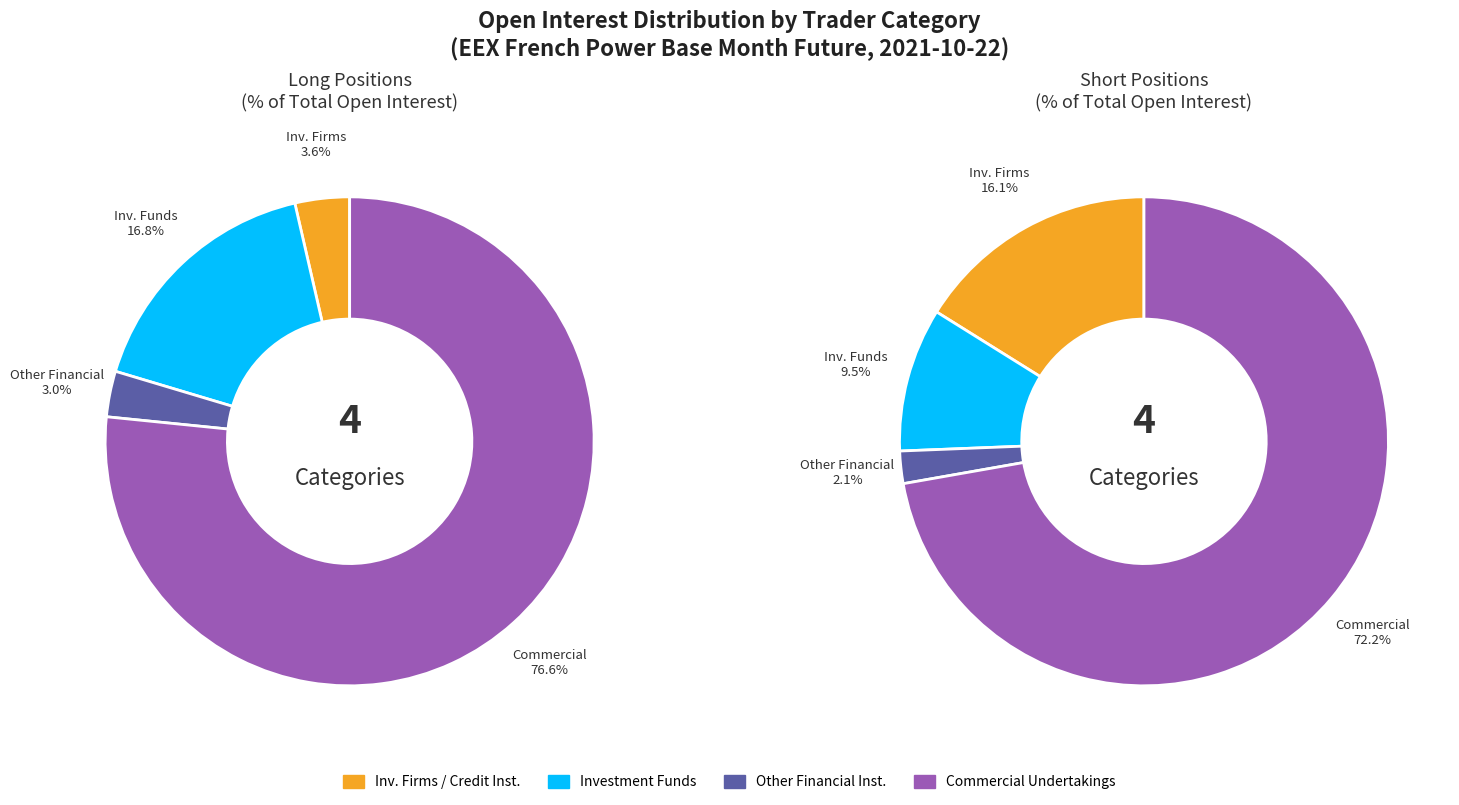

Does 3 represent more than half of the total?

Yes